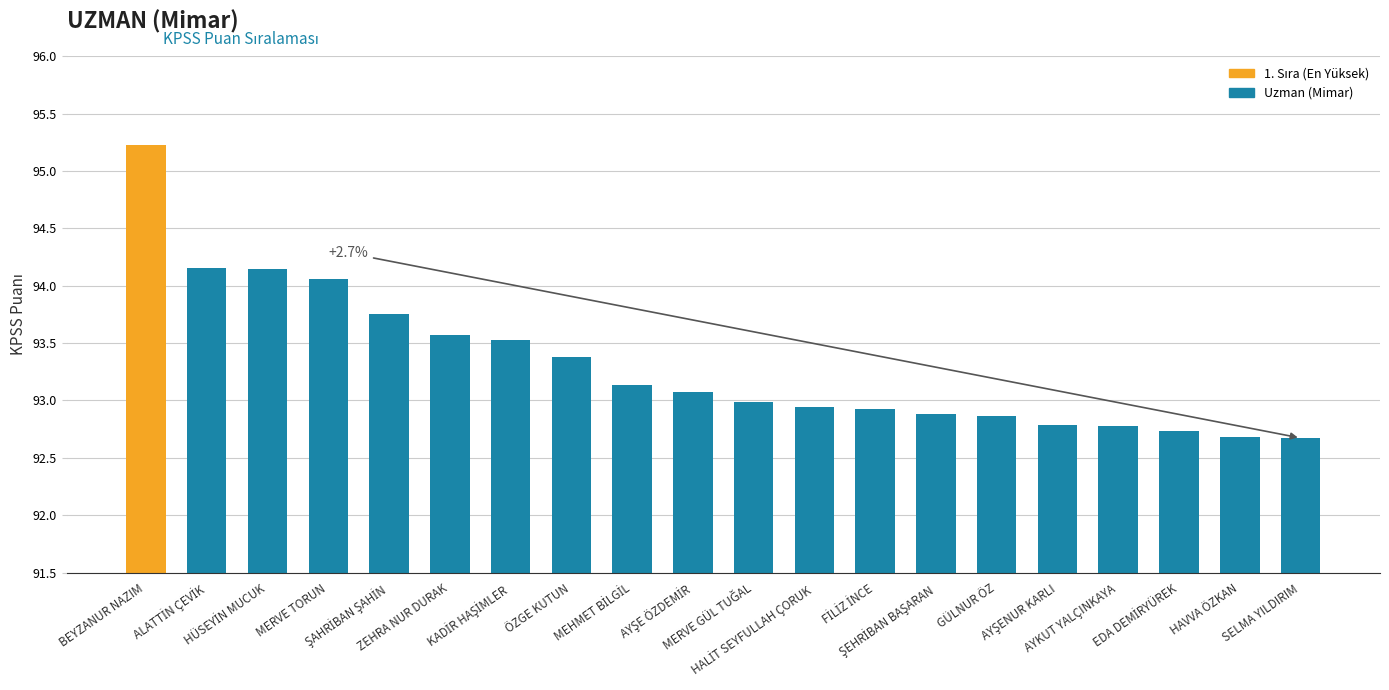

What is the greatest value displayed?

95.2